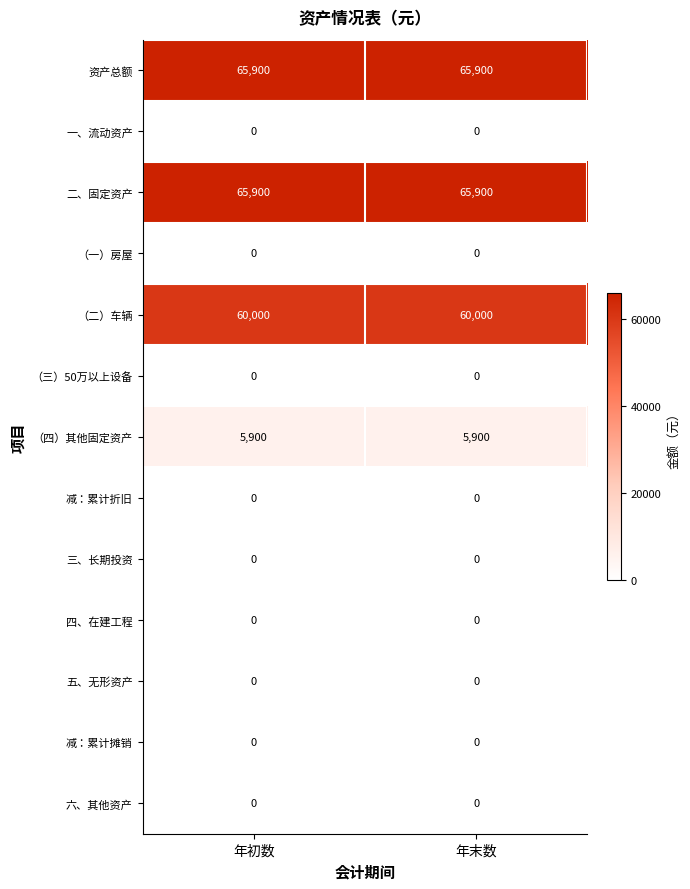

What is the total value across all series at 年末数?

197700